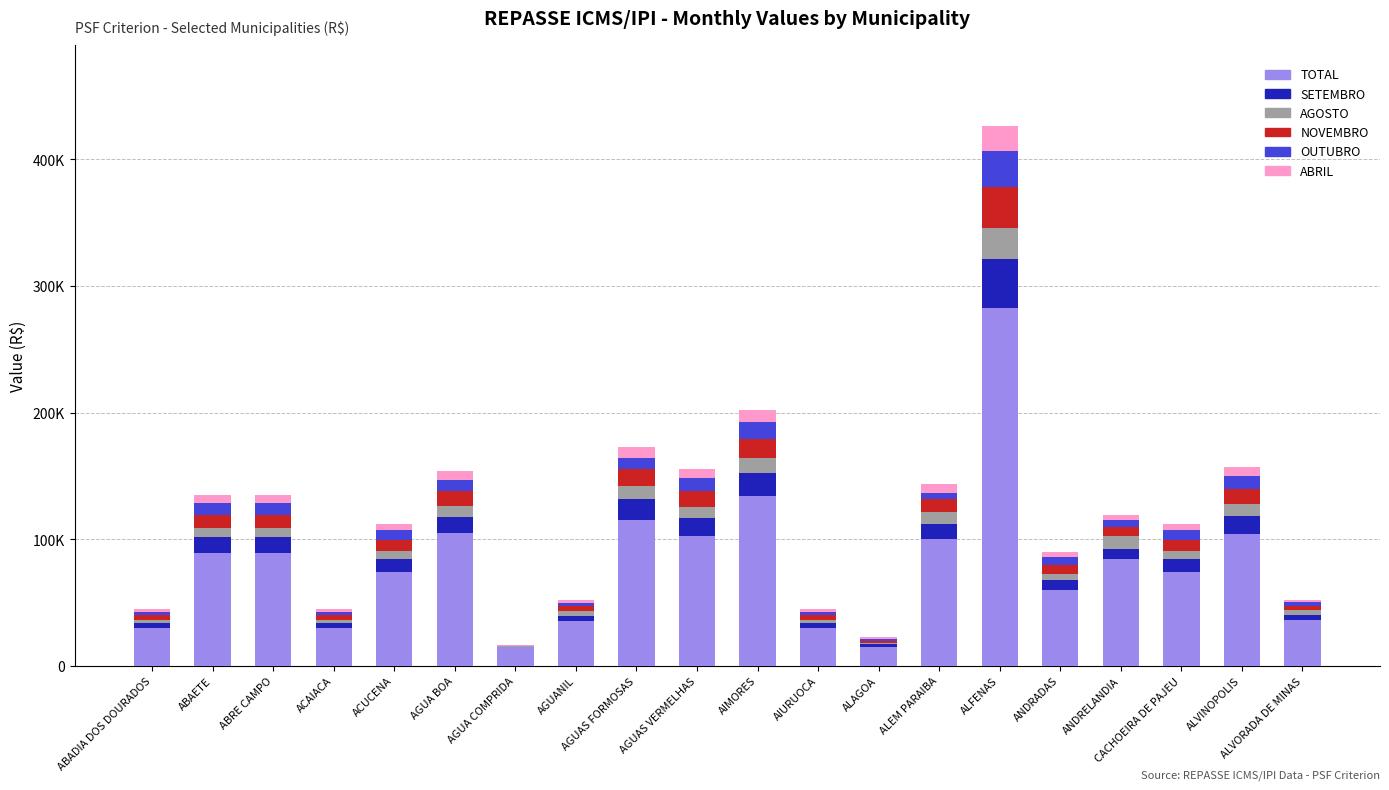

The value of AGOSTO at ABADIA DOS DOURADOS is 2617.5. True or false?

True